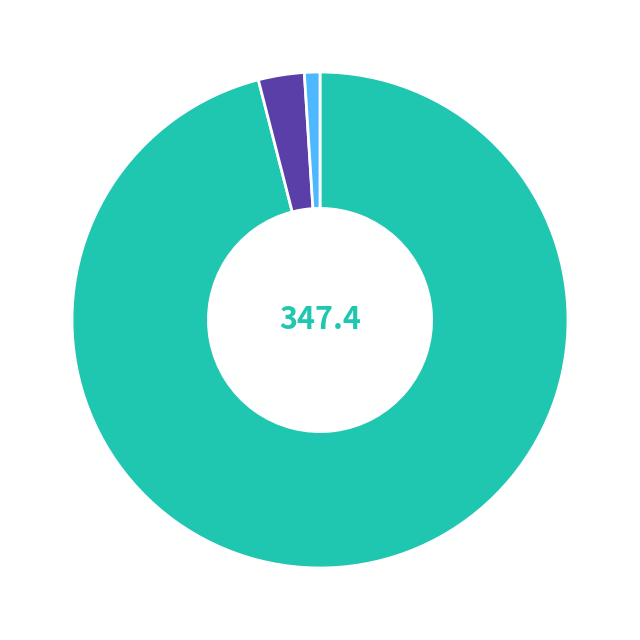

Is there any slice that represents more than half of the pie?

Yes